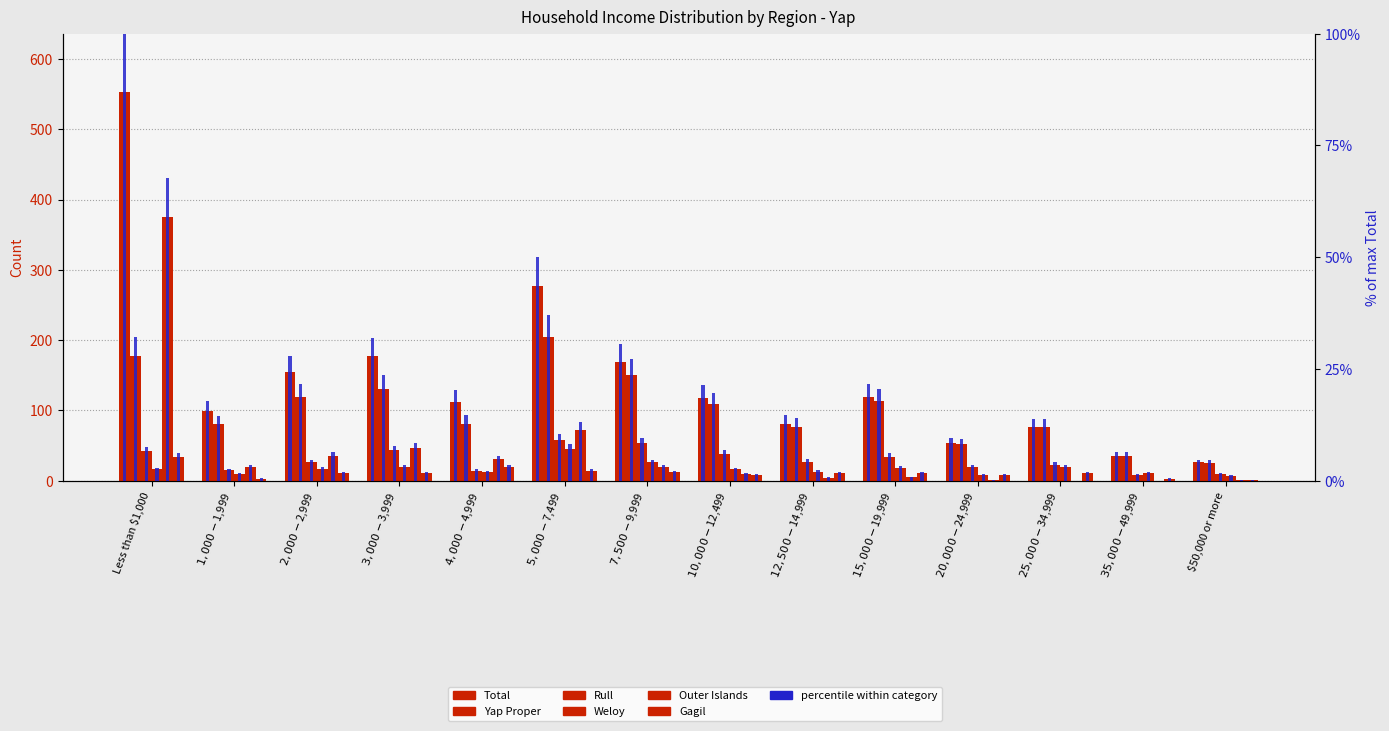

The Gagil series shows 4.4 at $1,000-$1,999. True or false?

False